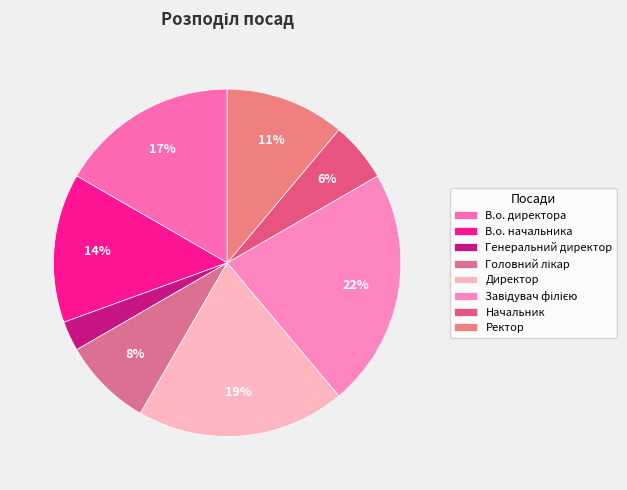

What percentage do Ректор and Завідувач філією together represent?

33.3%